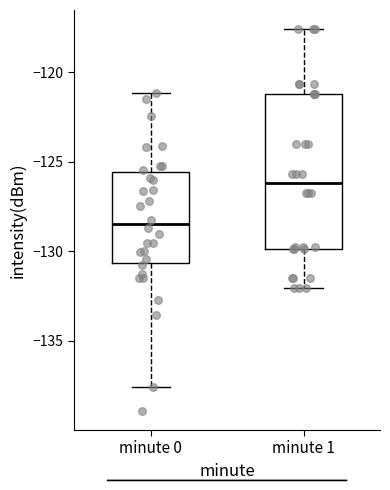

Reading left to right, transcribe this box plot: for each box, give where its median line is, the range the box spans, and where its two whiskers end, as read against the y-axis. The values are not printed on the chart, so give them approximately, as read against the axis.

minute 0: median -128.5, box -130.5 to -125.5, whiskers -137.5 to -121.0
minute 1: median -126.0, box -130.0 to -121.0, whiskers -132.0 to -117.5